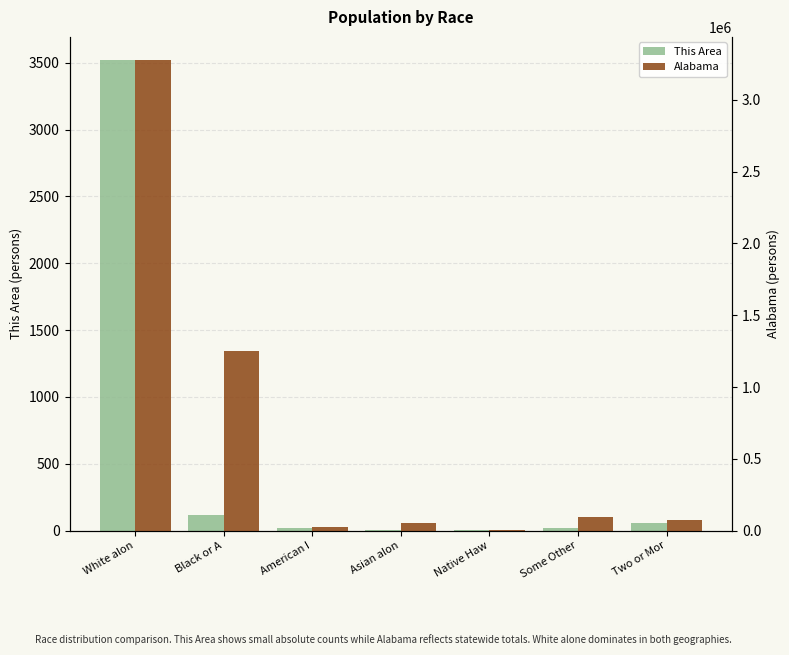

What is the average value of the This Area series?

534